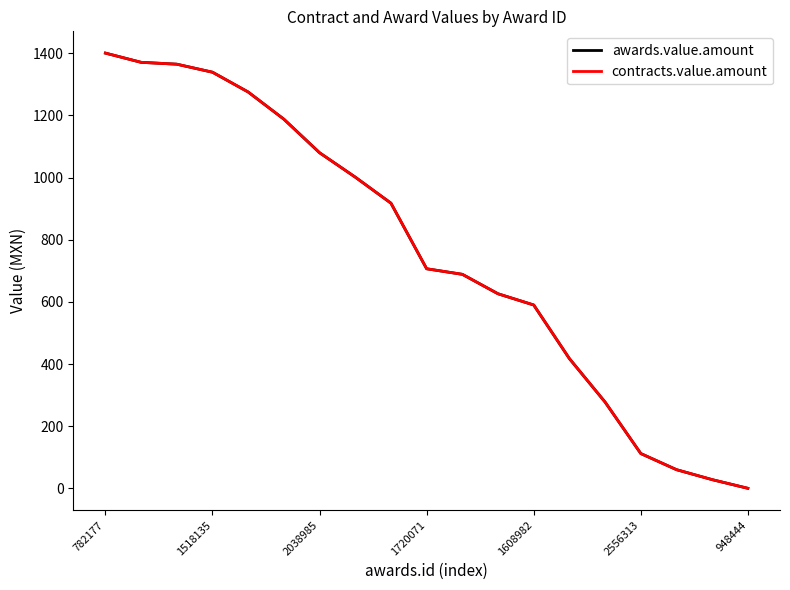

Is this an area chart (filled region under the line)?

No